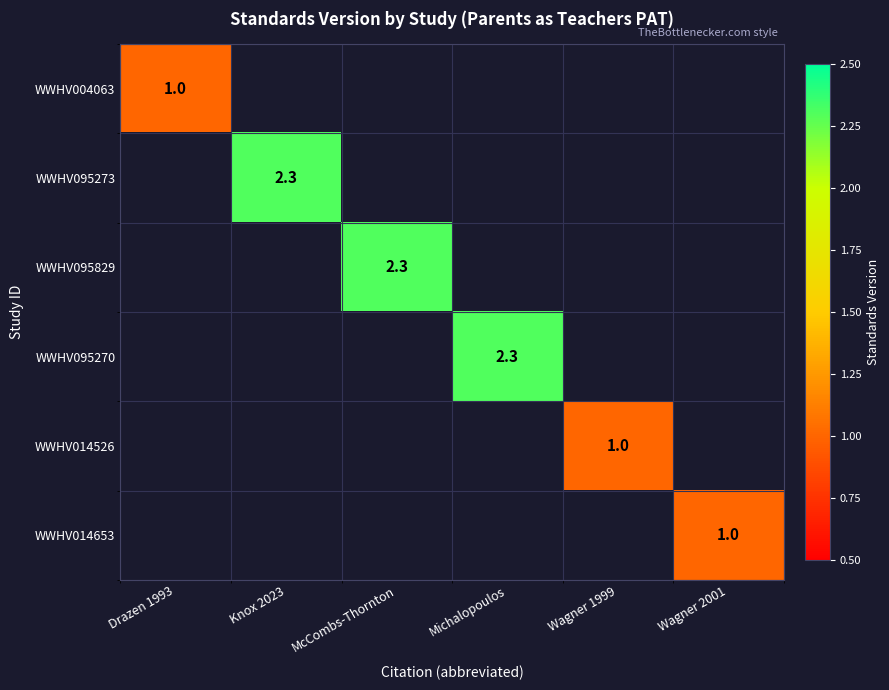

Is the value of WWHV095273 at Drazen 1993 greater than the value of WWHV095829 at McCombs-Thornton?

No